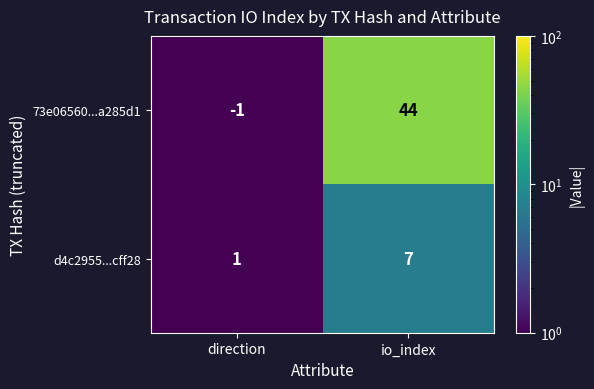

True or false: d4c2955...cff28 has a value of 2 at direction.

False